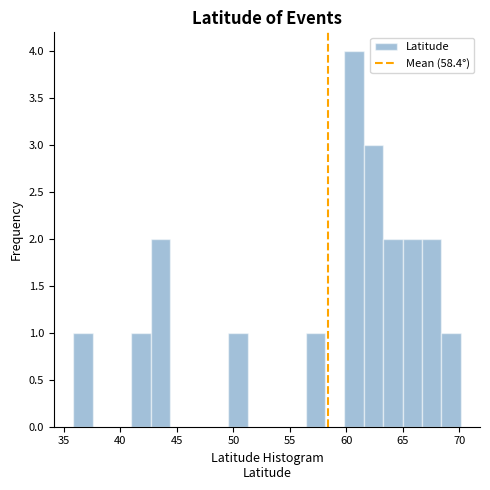

Around what value on the x-axis is the tallest bar? Give the approximate position of its centre, as read against the axis.

60.5